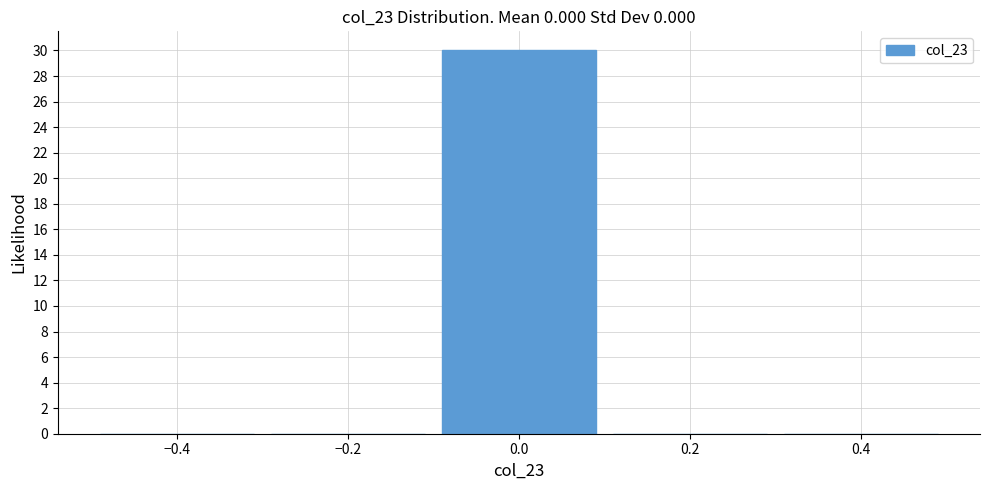

Reading left to right, list every bar in this chart as the range it spans on the x-axis followed by its height. The values are not printed on the chart, so give them approximately, as read against the axis.

-0.5 to -0.3: 0
-0.3 to -0.1: 0
-0.1 to 0.1: 30
0.1 to 0.3: 0
0.3 to 0.5: 0